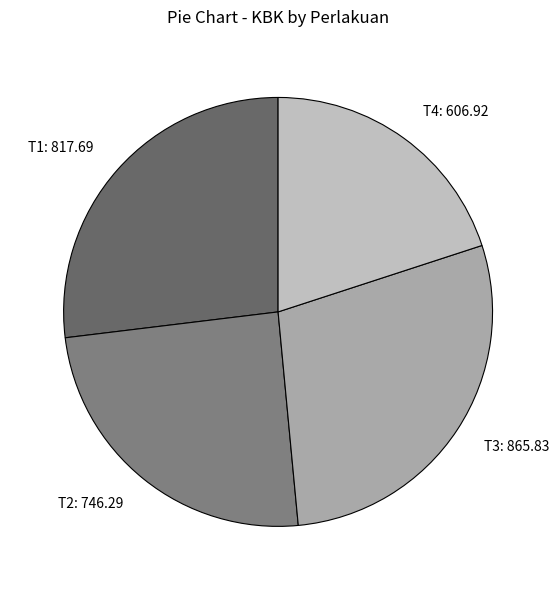

Rank the categories by value from highest to lowest.

T3, T1, T2, T4